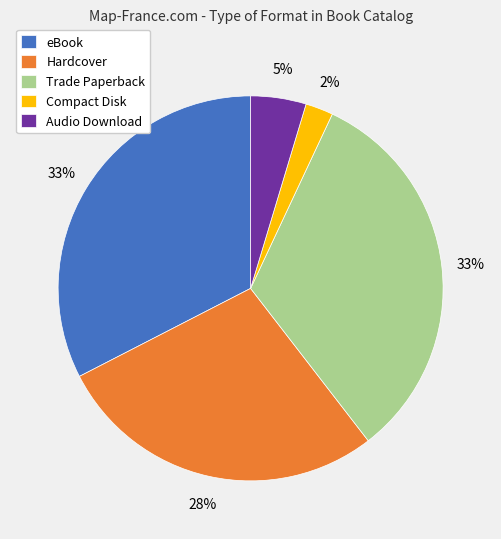

The Trade Paperback slice represents 33% of the pie. True or false?

True